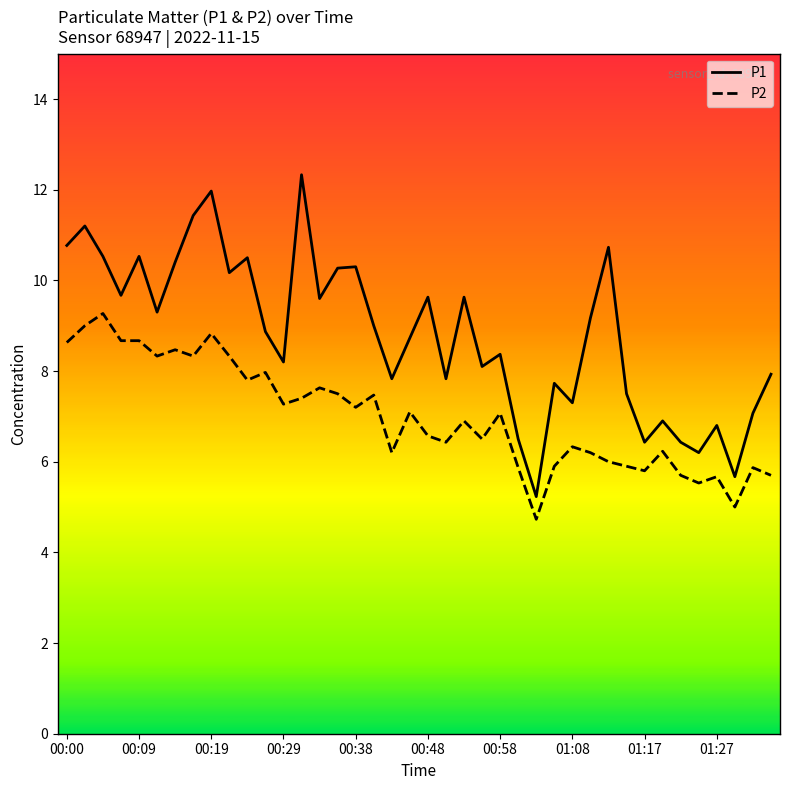

Rank the series by their maximum value, from lowest to highest.

P2, P1